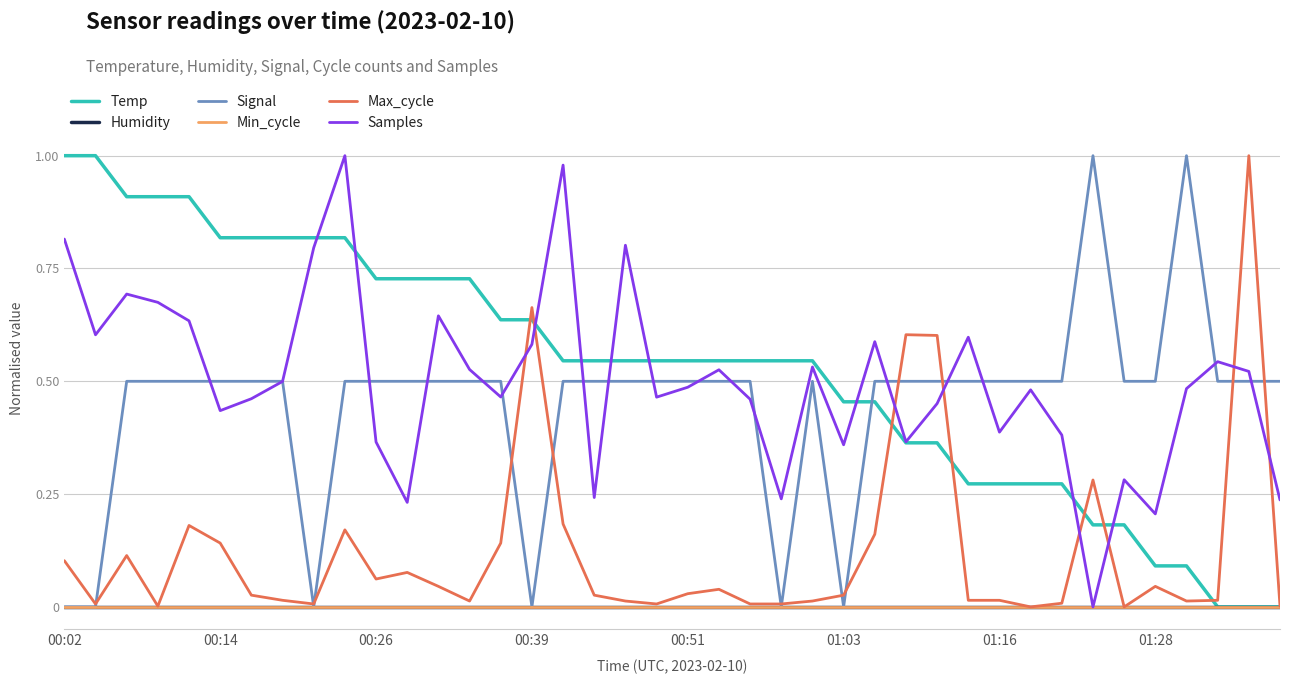

True or false: Min_cycle and Max_cycle intersect in this chart.

False